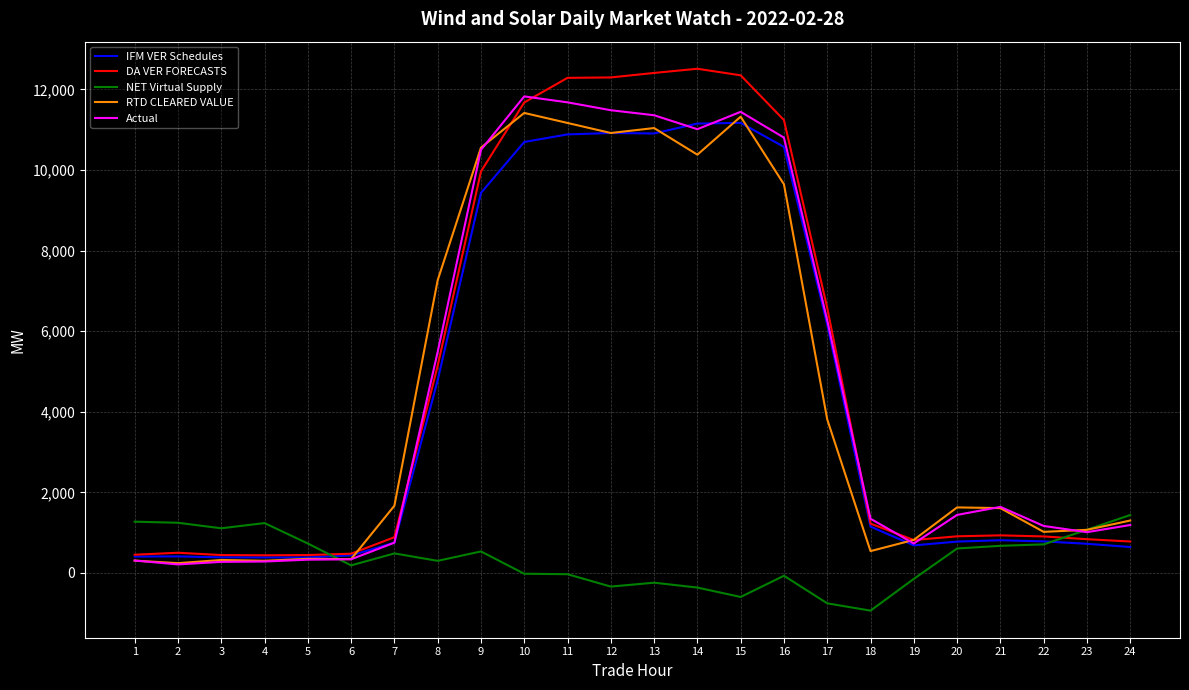

Which series changed the most between 7 and 16?

DA VER FORECASTS